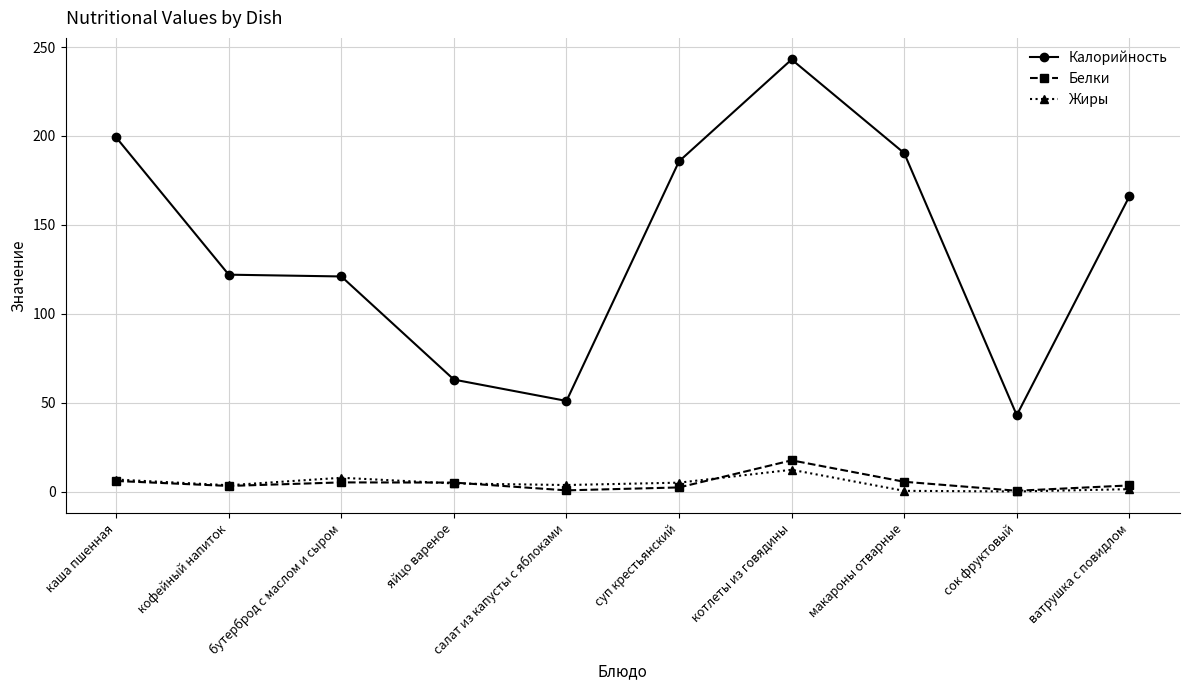

Which category has the lowest value in the Калорийность series?

сок фруктовый